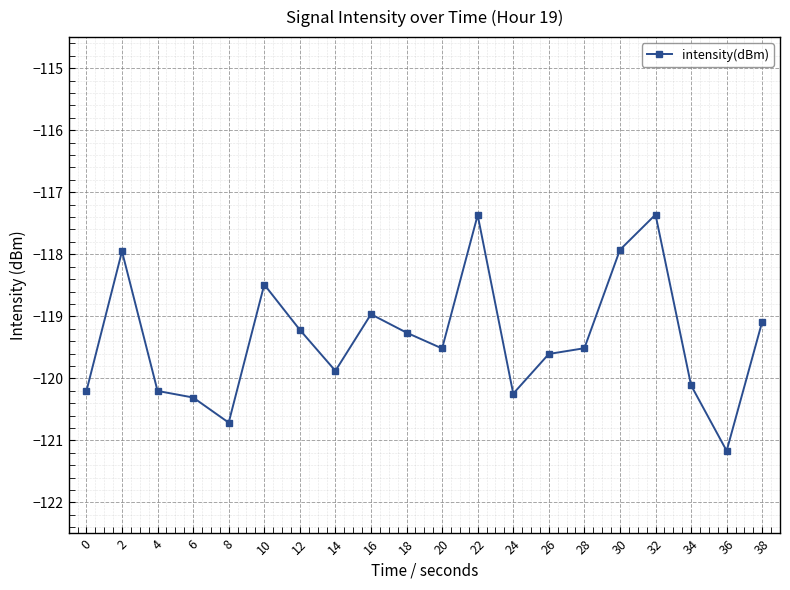

How many points are lower than both their immediate neighbors (excluding endpoints)?

5